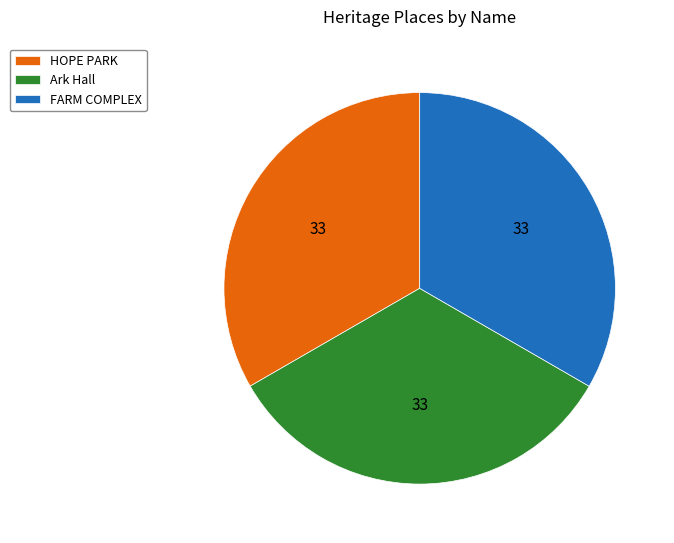

Is the sum of FARM COMPLEX and HOPE PARK greater than half?

Yes